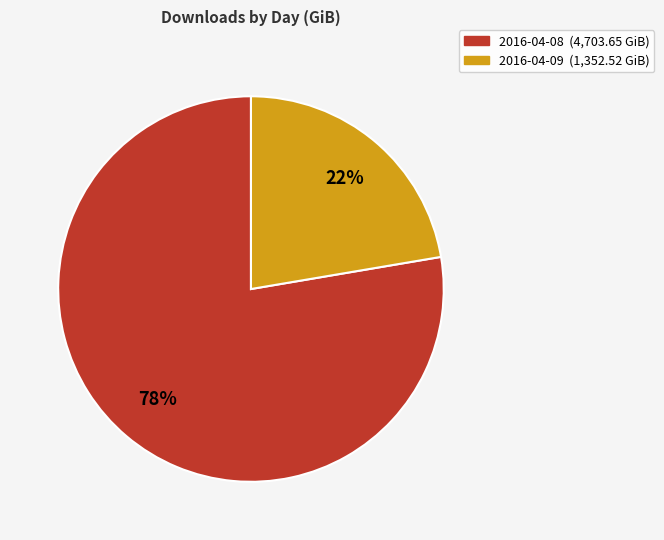

Is the sum of 2016-04-09 and 2016-04-08 greater than half?

Yes